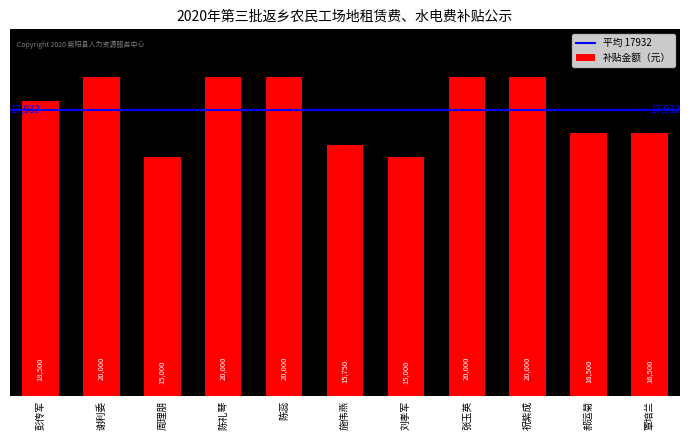

What is the label of the 5th bar from the right?

刘孝军